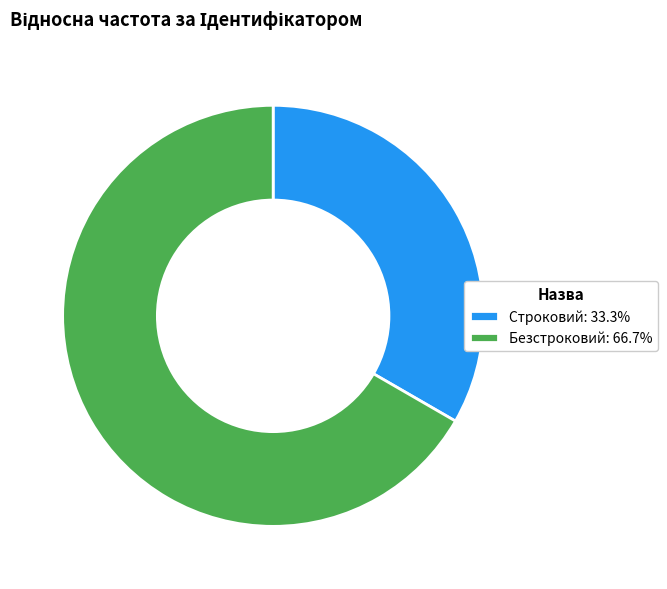

Does any single category account for the majority?

Yes